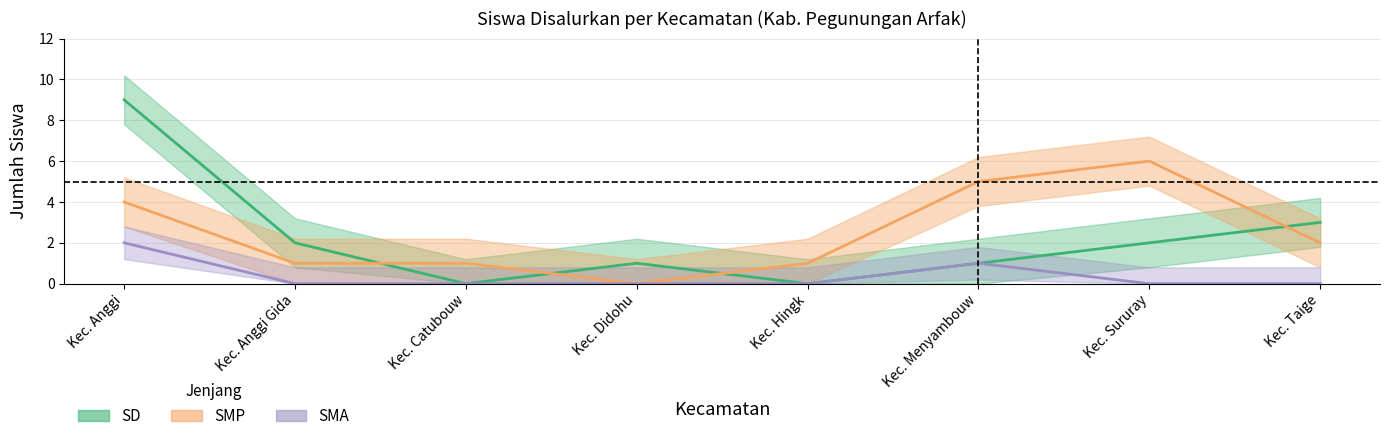

What is the label of the 2nd point from the right?

Kec. Sururay